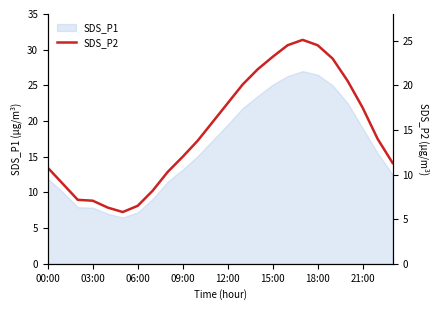

What position from the right is 8?

16